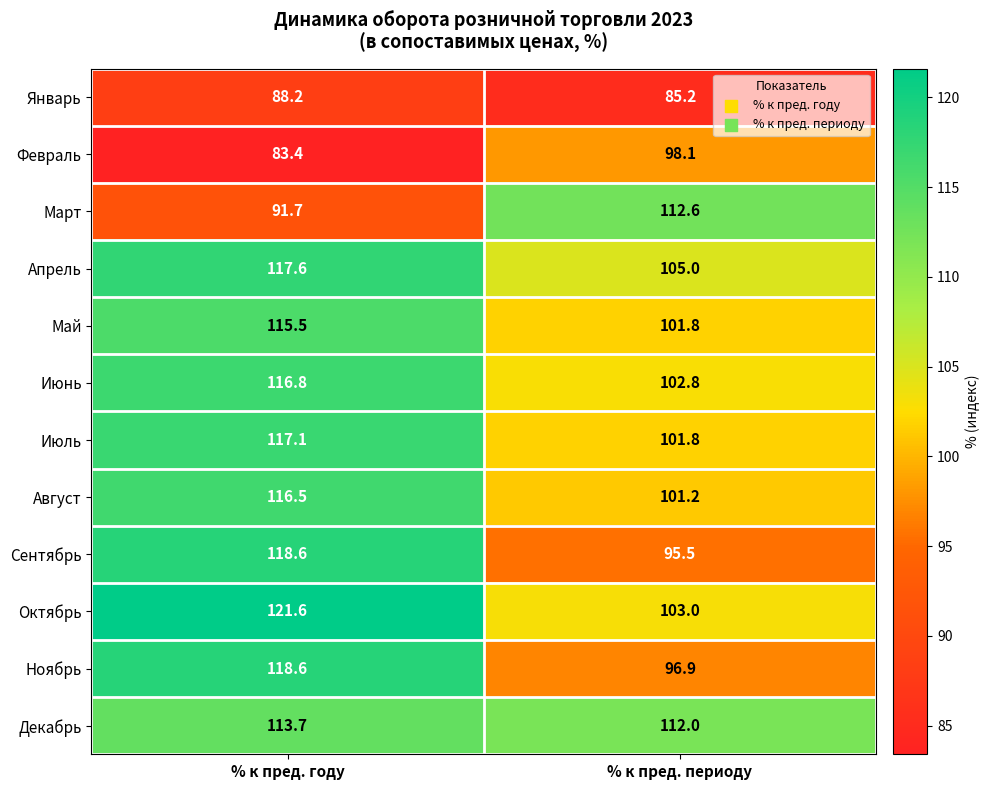

Is it true that Декабрь equals 112.0 at % к пред. периоду?

True